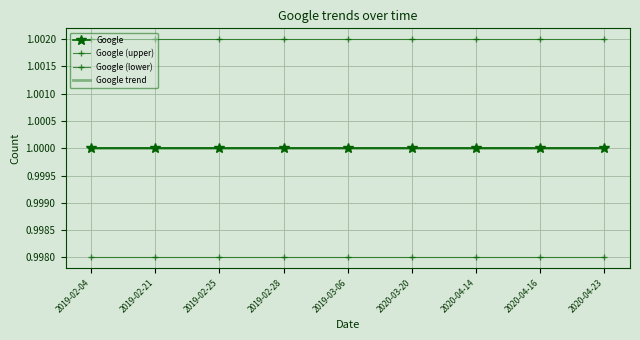

True or false: Google (lower) and Google intersect in this chart.

False